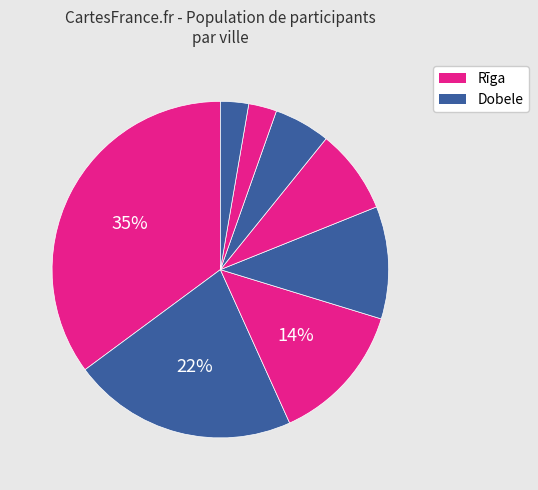

How many slices are in this pie chart?

8